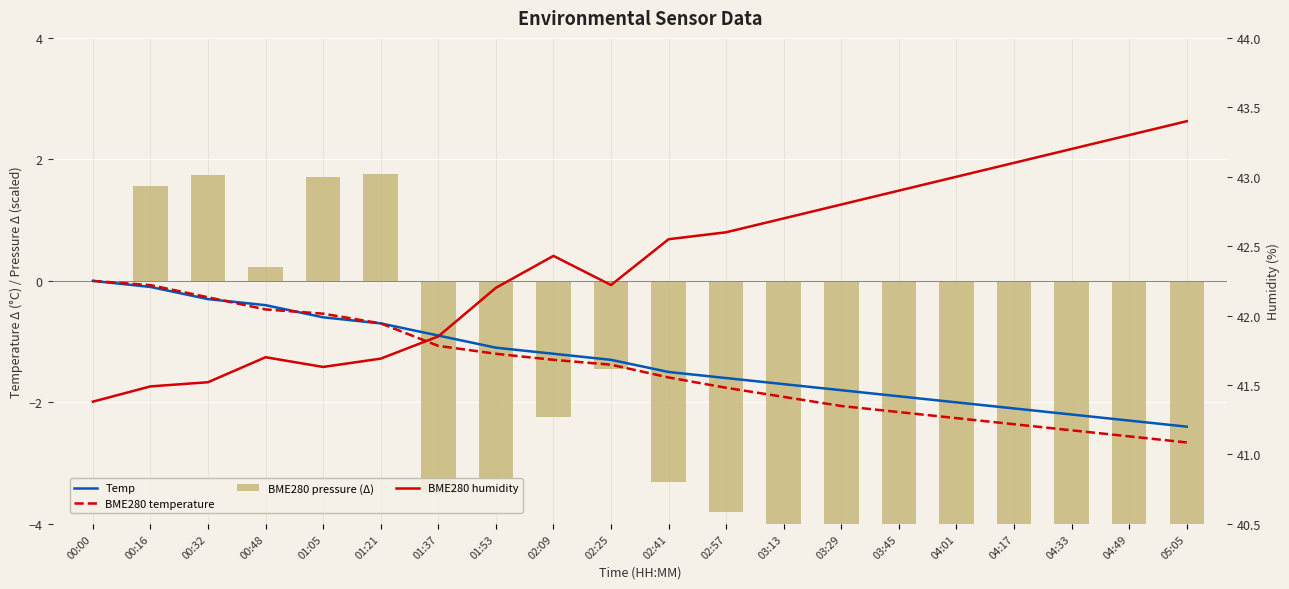

Is the value of BME280 humidity at 03:29 greater than the value of Temp at 01:05?

Yes